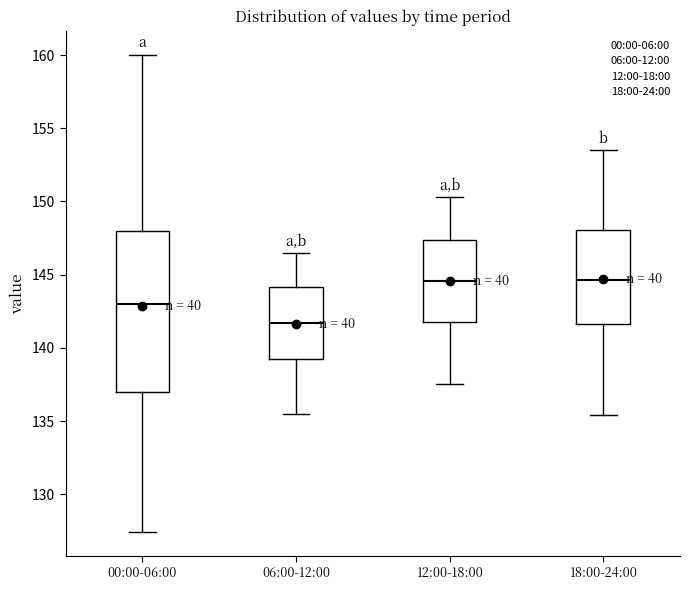

Where is the upper edge of the box for 12:00-18:00 on the y-axis? The values are not printed on the chart, so give them approximately, as read against the axis.

147.5